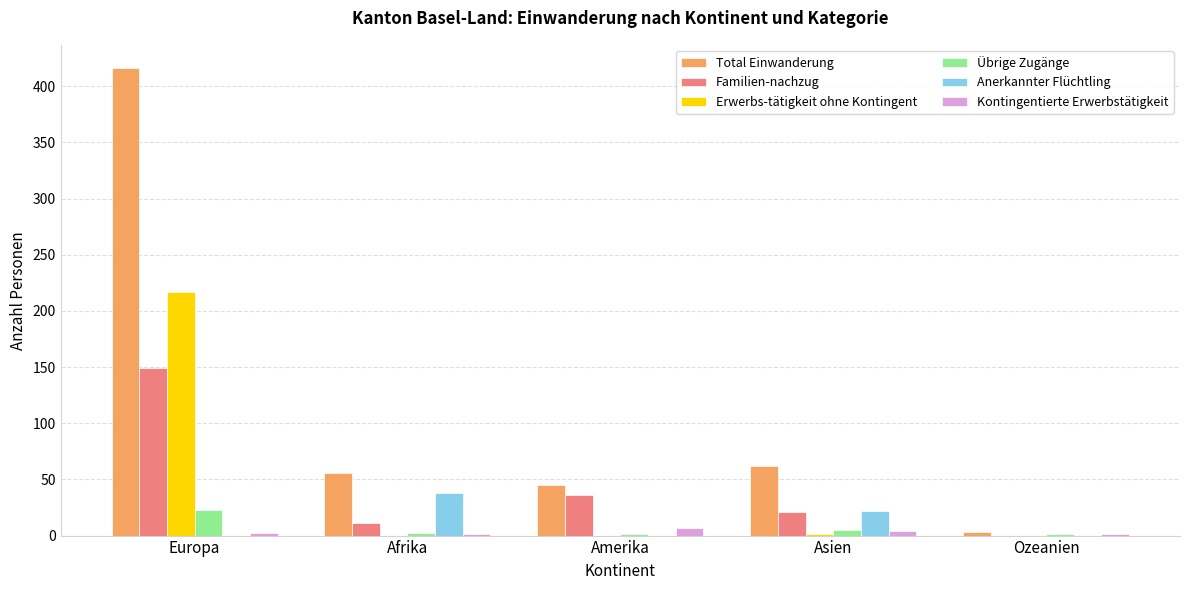

At which label does Total Einwanderung first exceed 56?

Europa